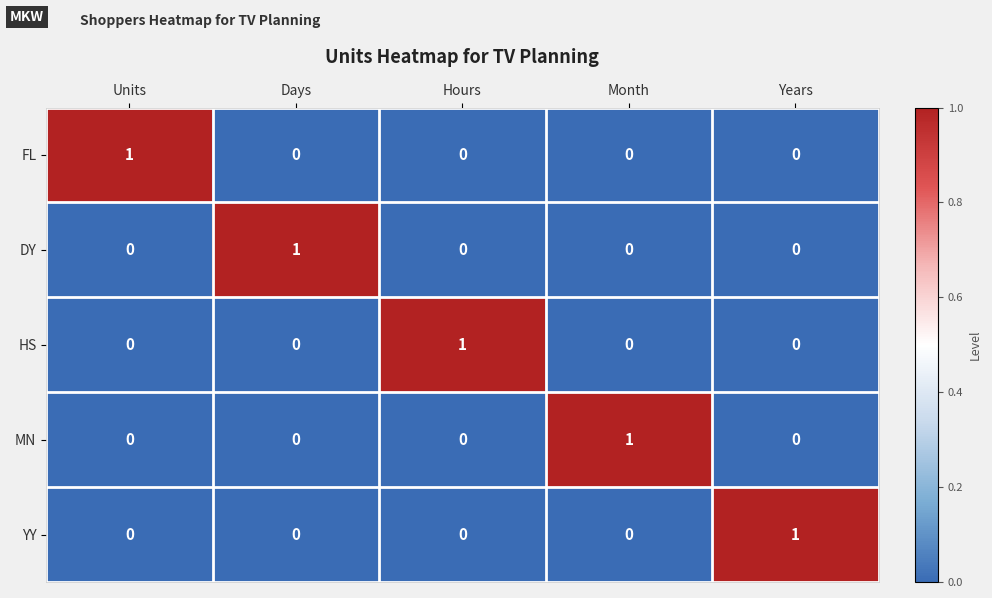

What is the greatest value displayed?

1